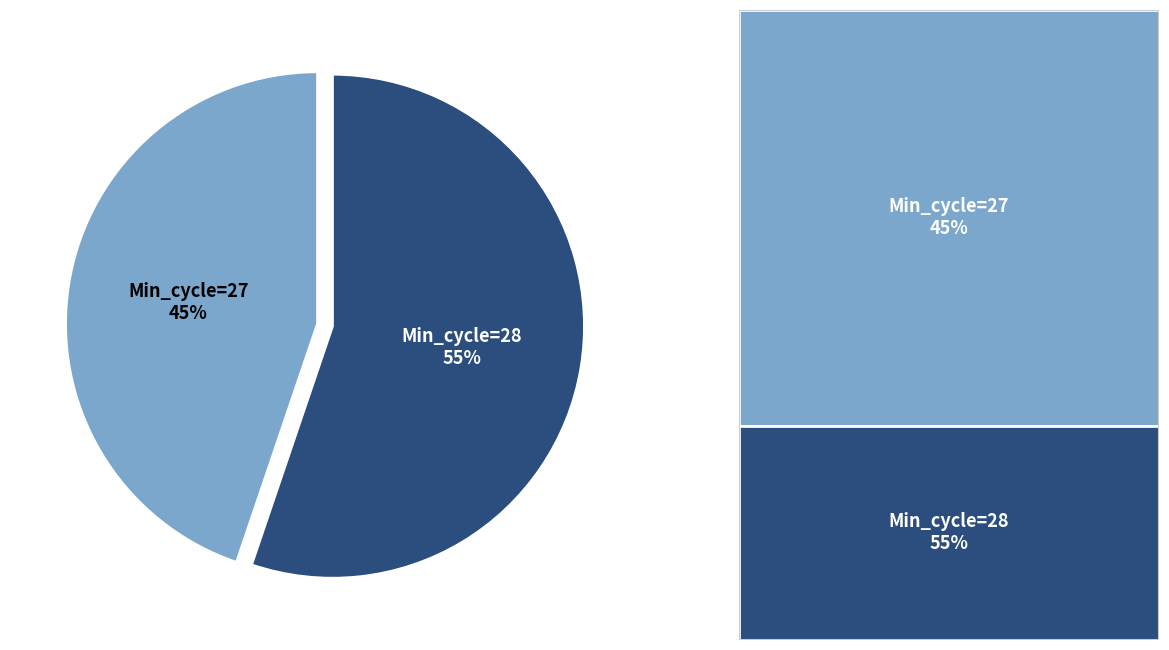

The Min_cycle=28 slice represents 55% of the pie. True or false?

True